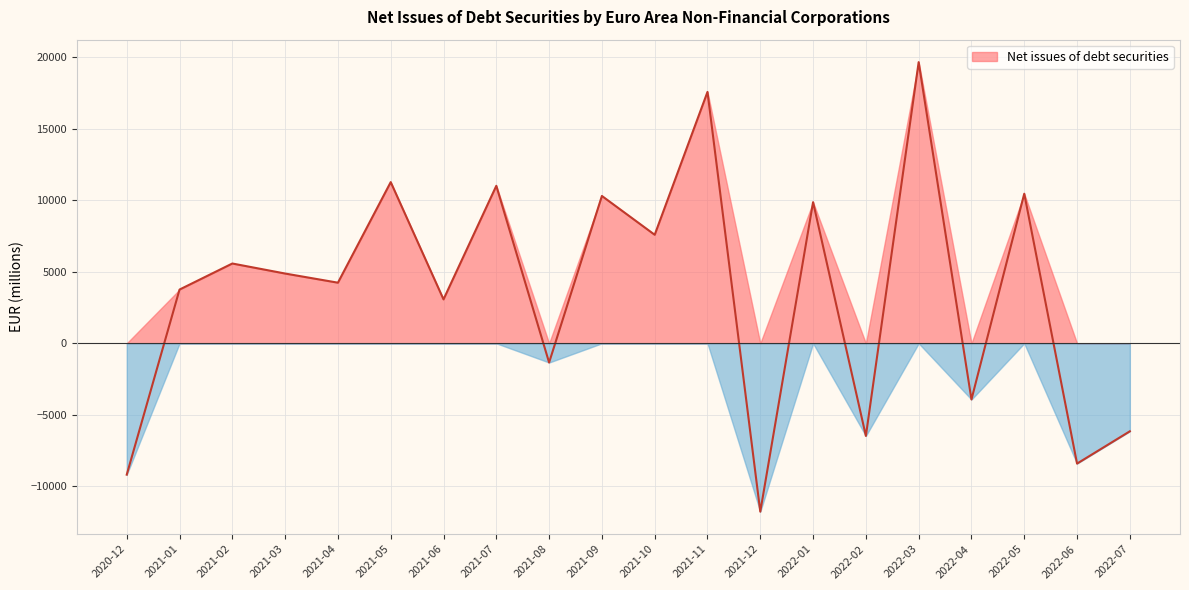

Between 2021-09 and 2021-05, which is larger?

2021-05